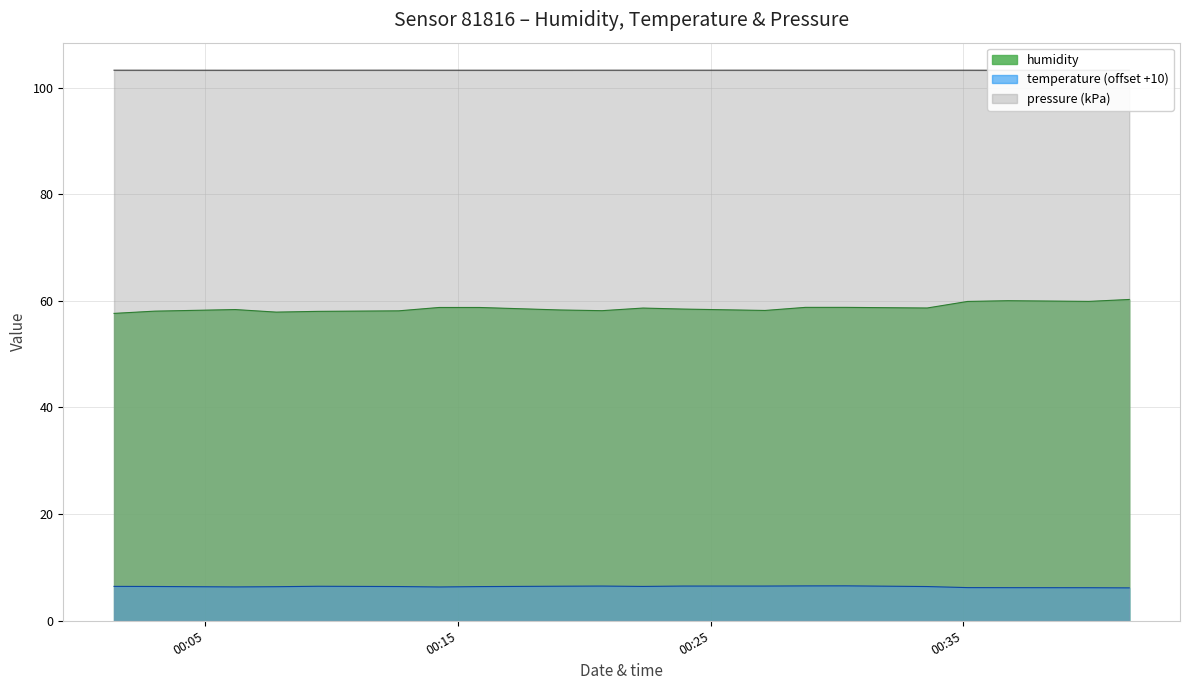

True or false: temperature (offset +10) and humidity cross at least once.

False